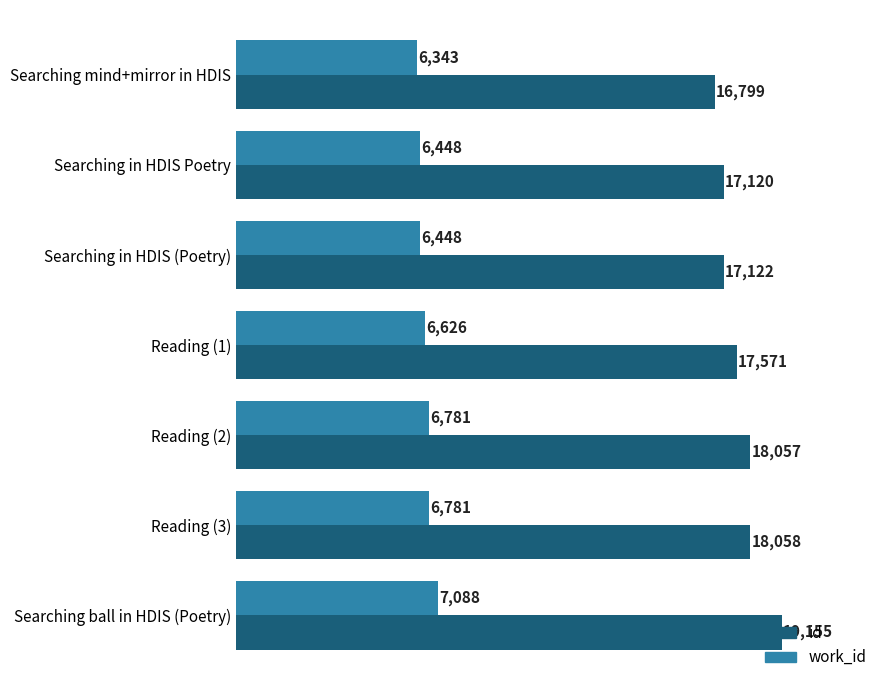

What is the sum of all work_id values?

46515